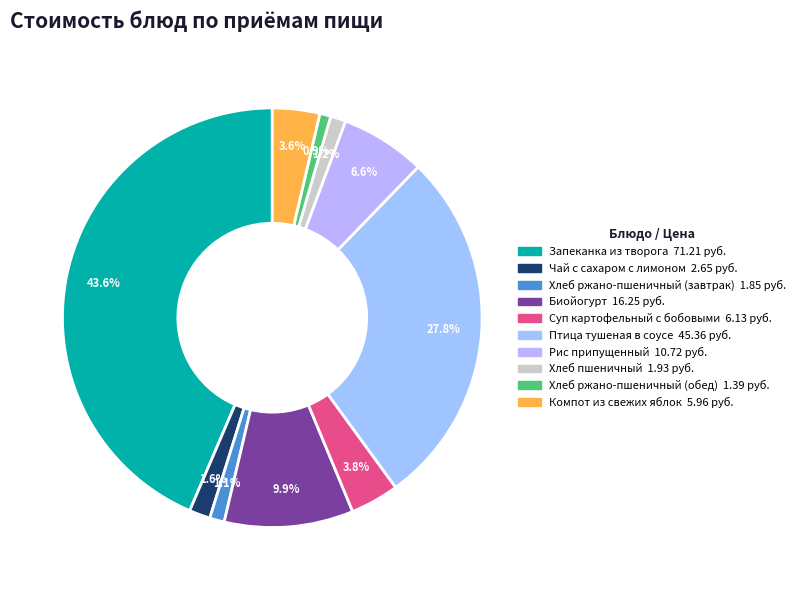

Is it true that Чай с сахаром с лимоном is 2% of the pie?

True